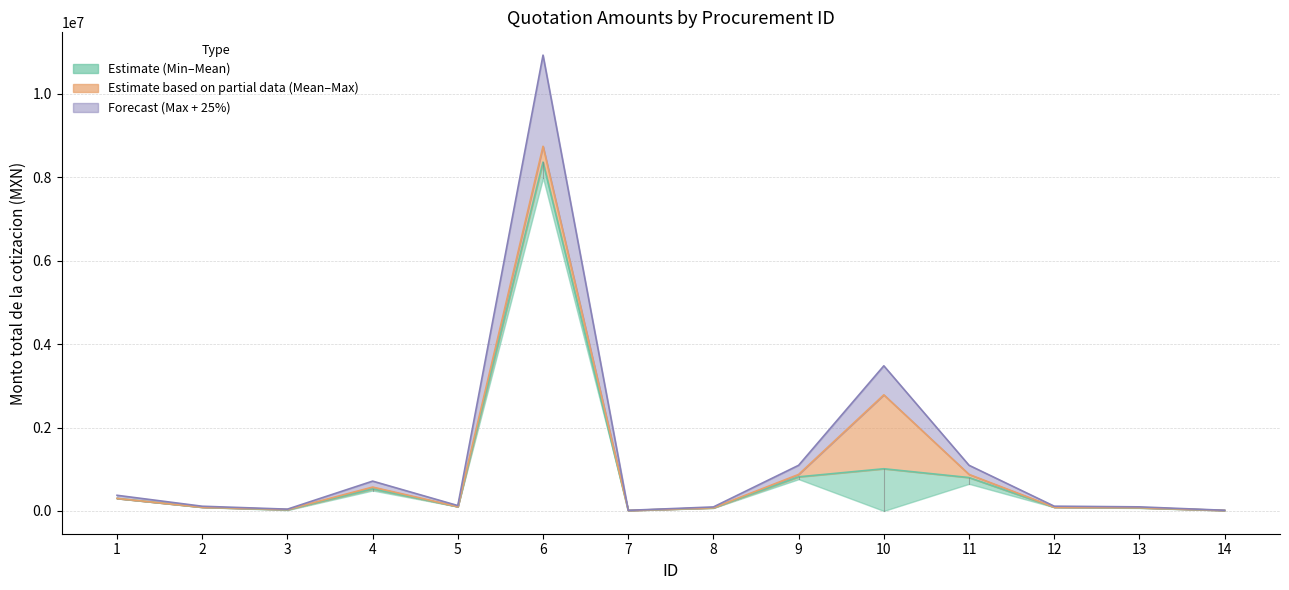

True or false: Min Quote has more than 1 points higher than both neighbors.

True